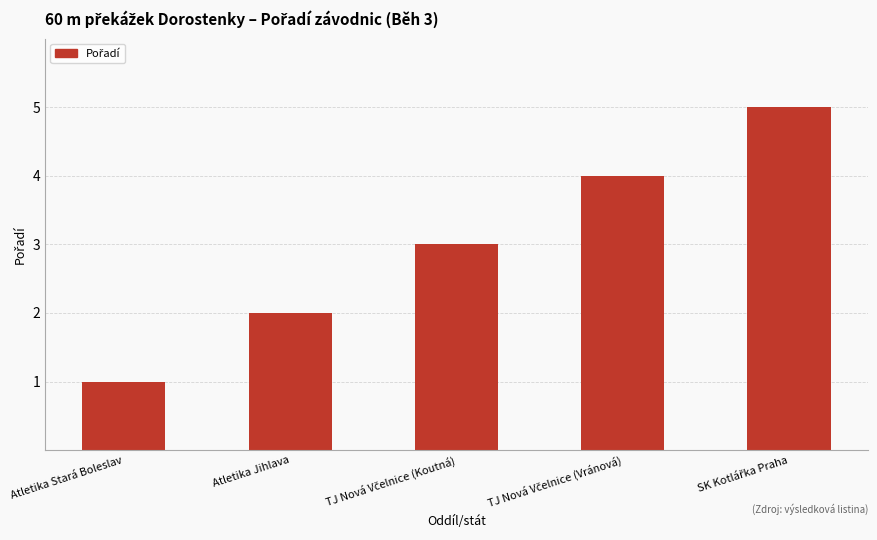

What position from the right is Atletika Stará Boleslav?

5